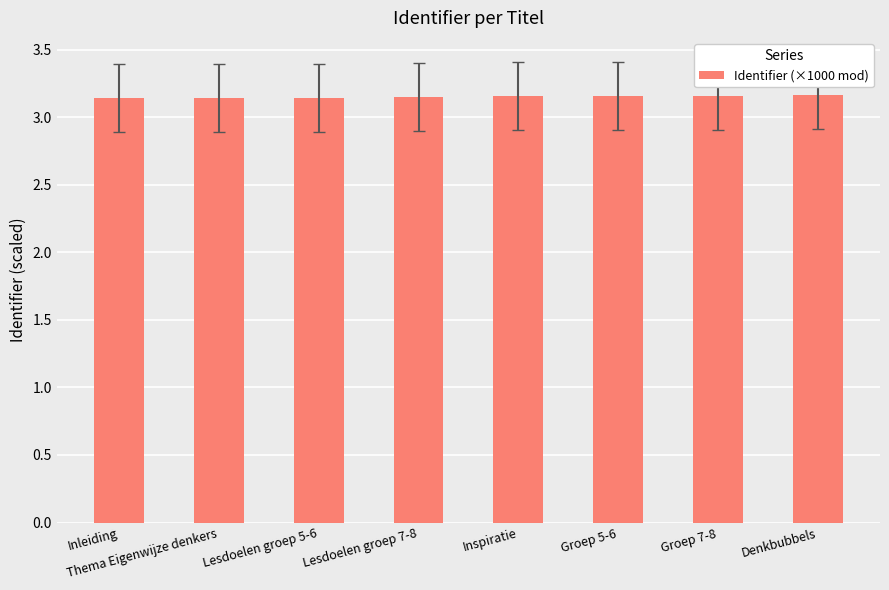

What is the ratio of the value at Groep 5-6 to the value at Inleiding?

1.0